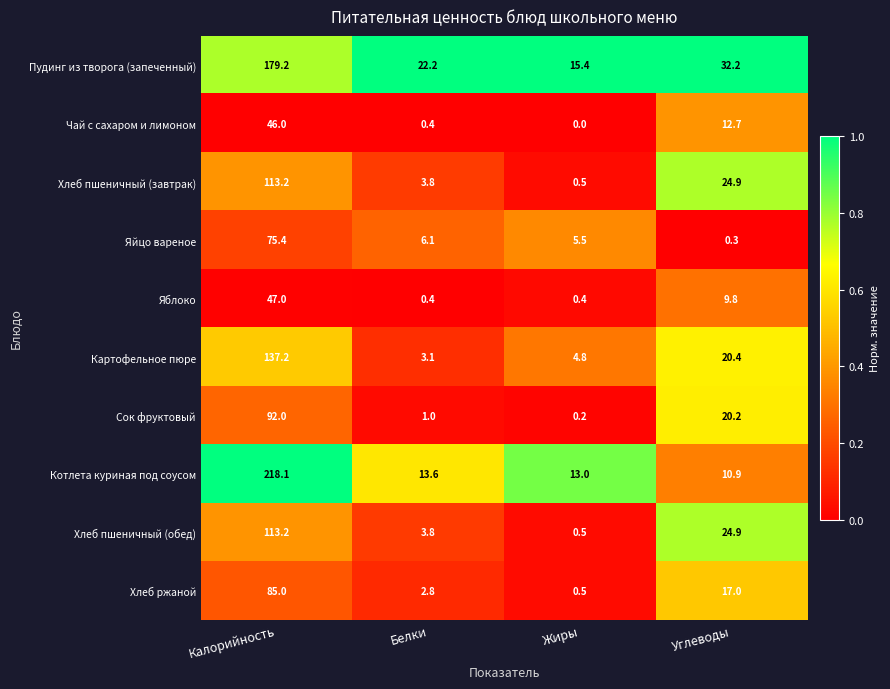

Which series has the largest total across all categories?

Котлета куриная под соусом